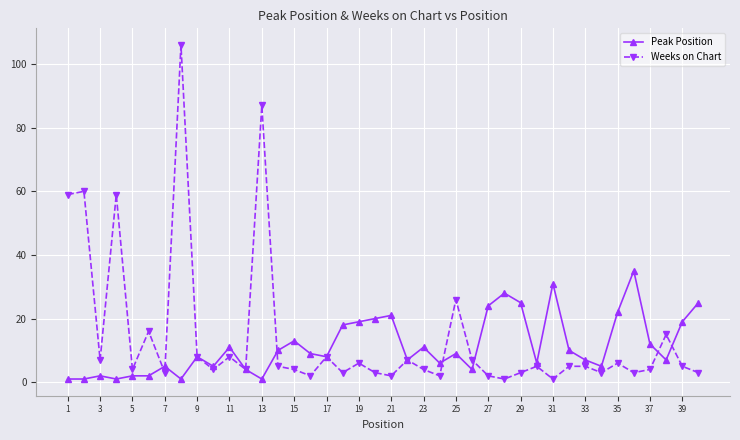

Which series has the largest range (max minus min)?

Weeks on Chart